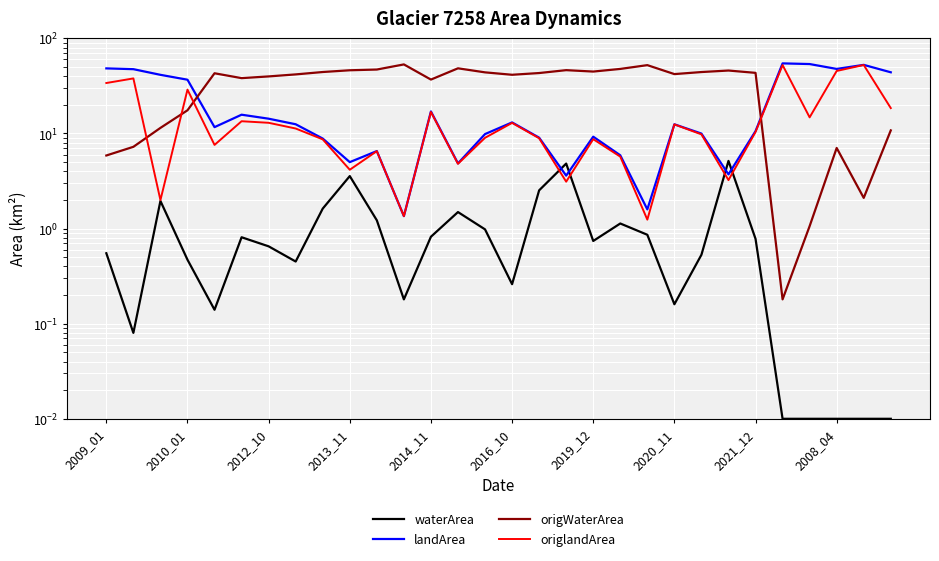

List the series in order of their overall mean, highest first.

origWaterArea, landArea, origlandArea, waterArea